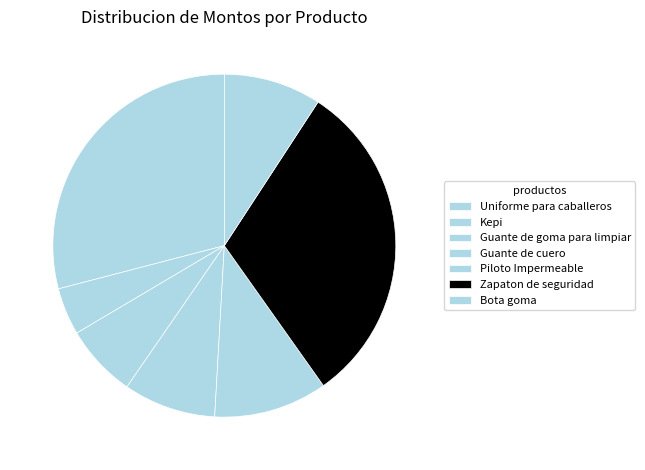

Which slice is the largest?

Zapaton de seguridad